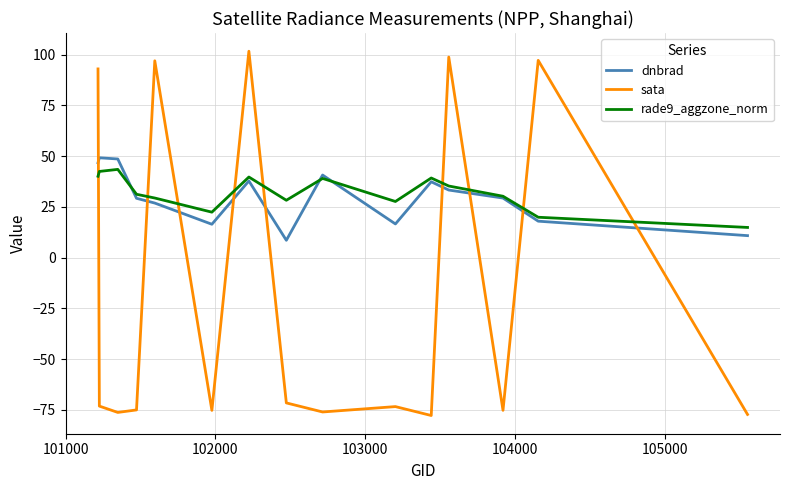

What is the maximum value for dnbrad?

49.2